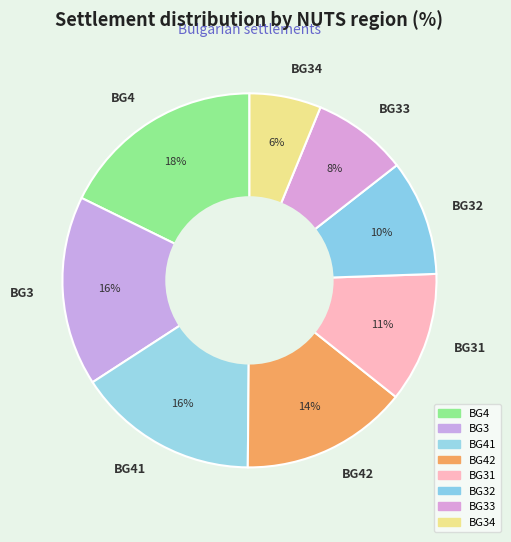

What percentage is the BG42 slice, to the nearest percent?

14%